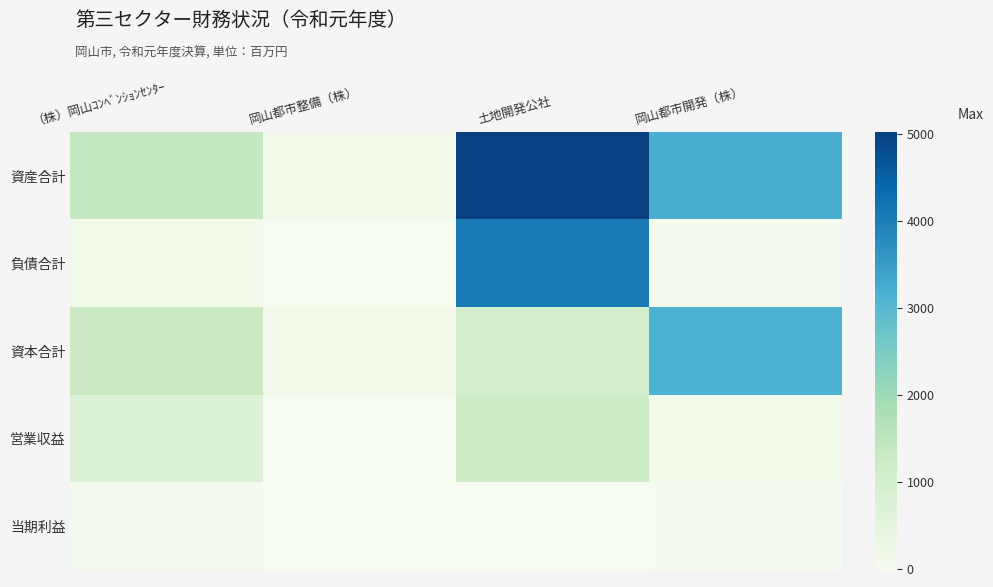

How many series are shown in this chart?

5